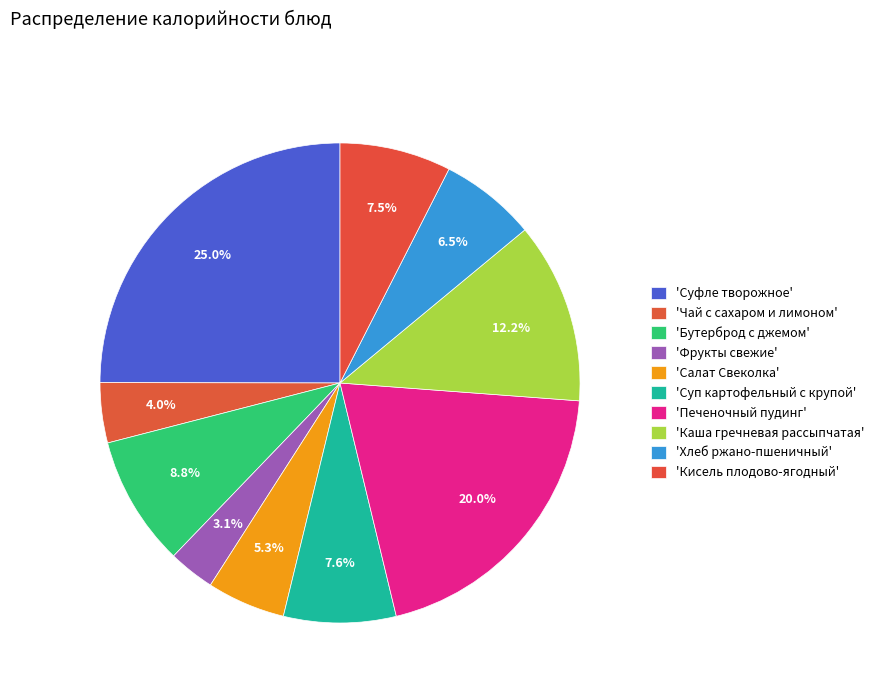

What is the largest slice in the pie chart?

Суфле творожное